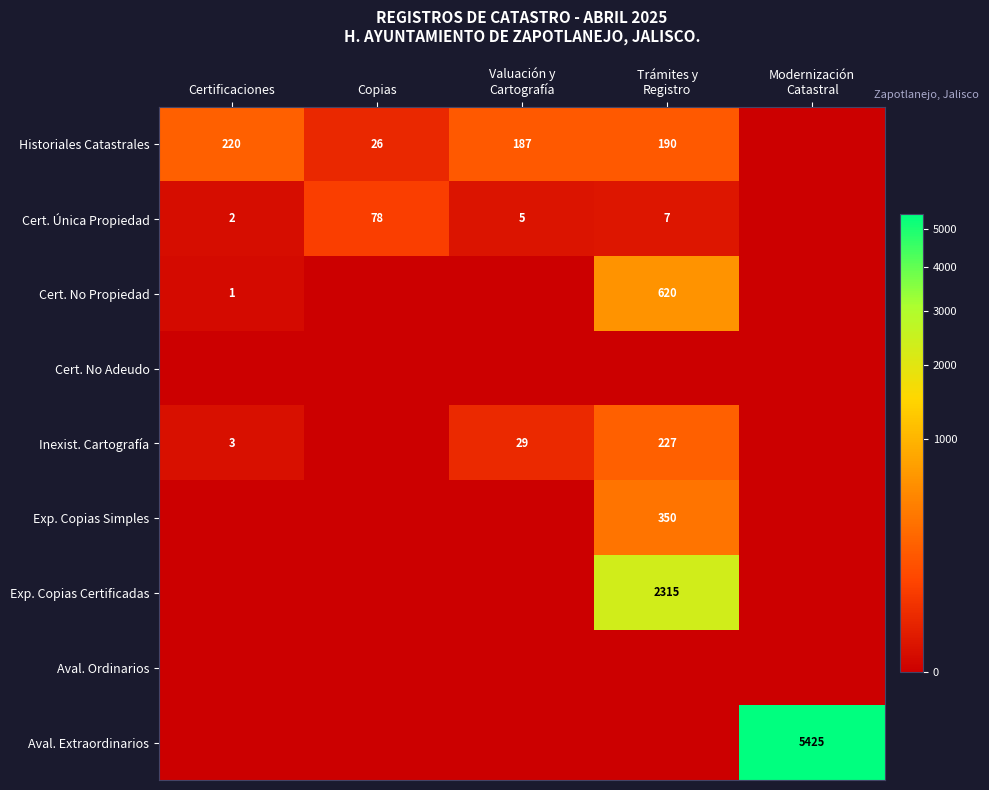

What is the average value of the Inexist. Cartografía series?

52